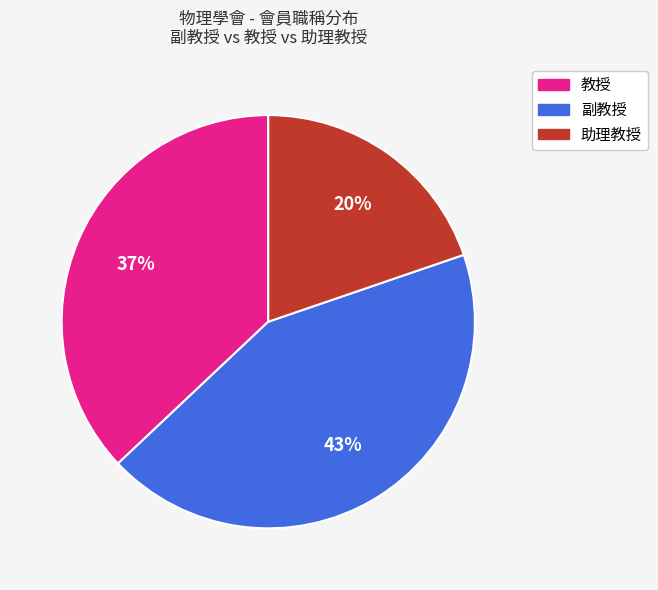

True or false: 副教授 accounts for 43% of the total.

True